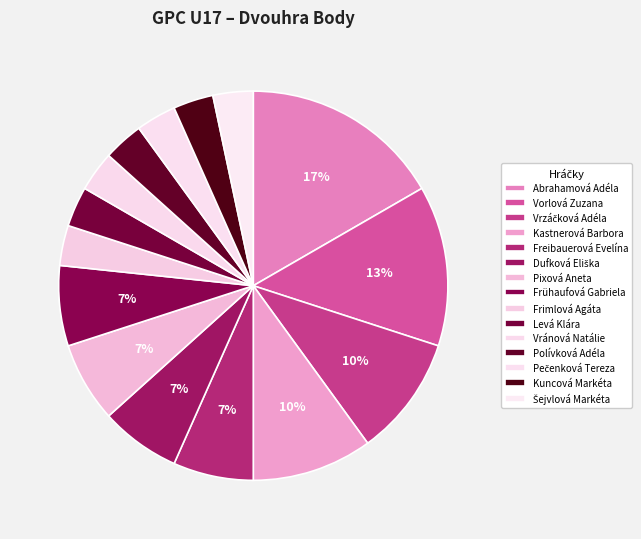

Rank the categories by value from highest to lowest.

Abrahamová Adéla, Vorlová Zuzana, Vrzáčková Adéla, Kastnerová Barbora, Freibauerová Evelína, Dufková Eliška, Pixová Aneta, Frühaufová Gabriela, Frimlová Agáta, Levá Klára, Vránová Natálie, Polívková Adéla, Pečenková Tereza, Kuncová Markéta, Šejvlová Markéta